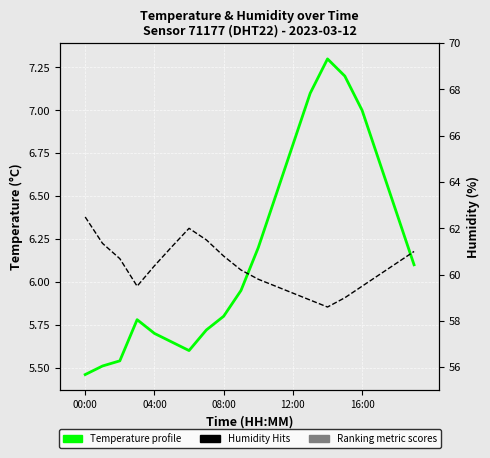

True or false: Humidity (Hits) has a value of 97.9 at 9.

False